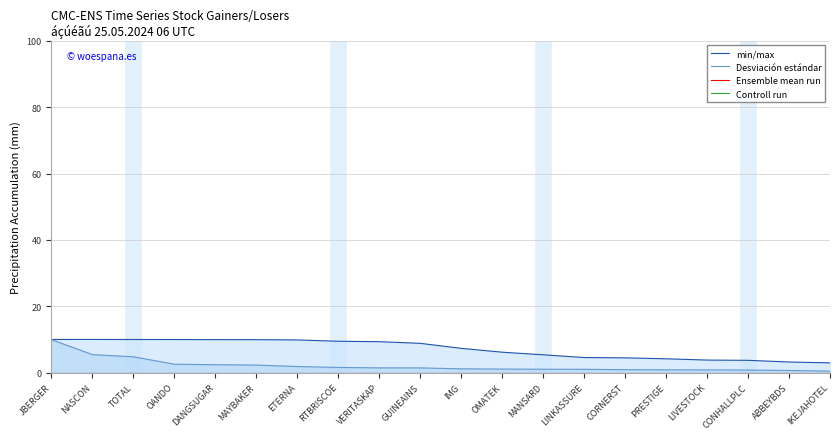

Which series changed the most between MANSARD and PRESTIGE?

min/max